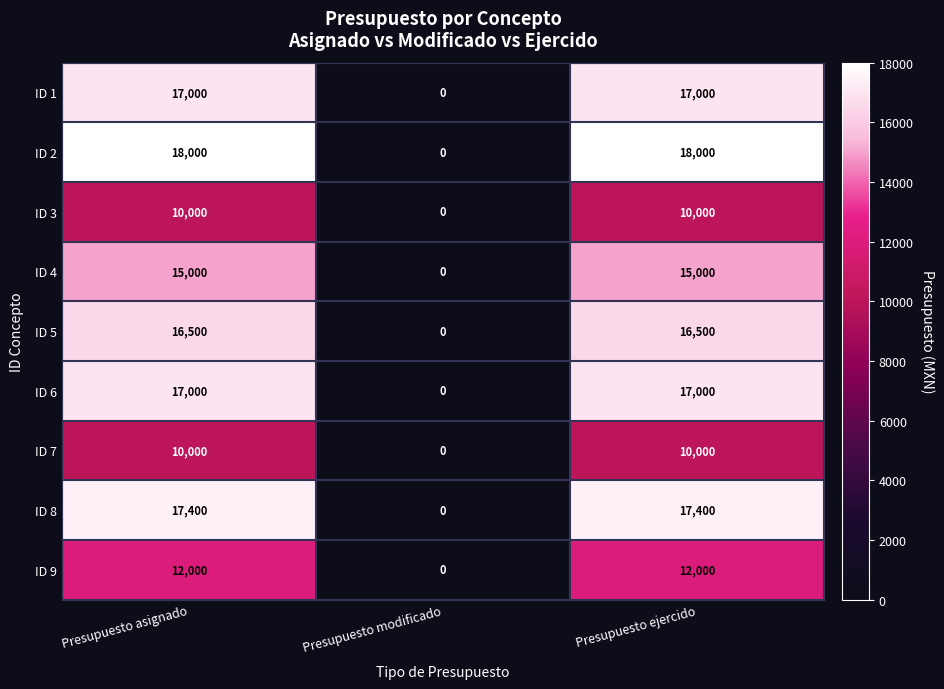

What is the maximum value shown in the chart?

18000